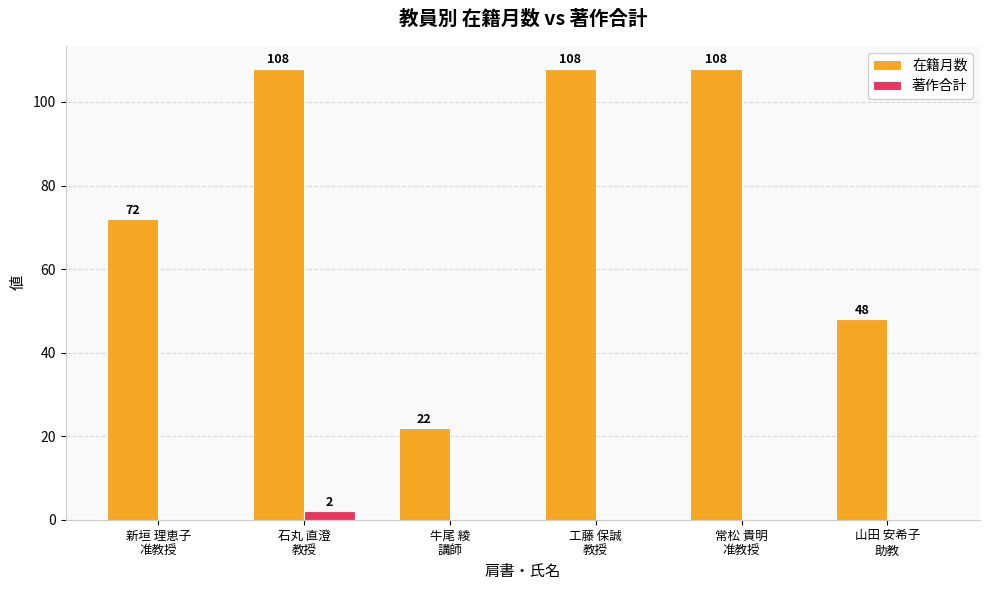

How many 著作合計 values are between 0 and 1?

5